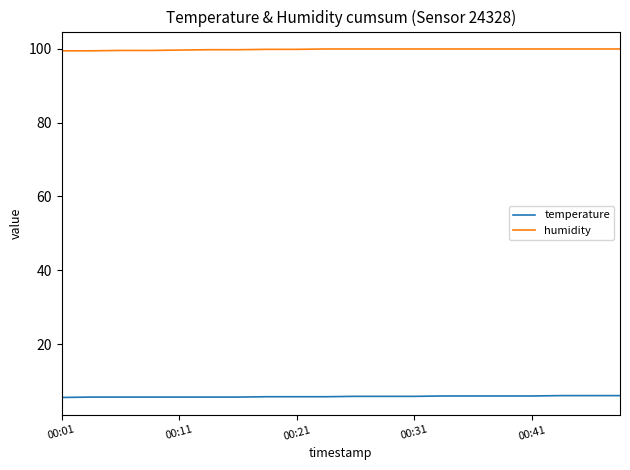

List the series in order of their peak value, highest first.

humidity, temperature